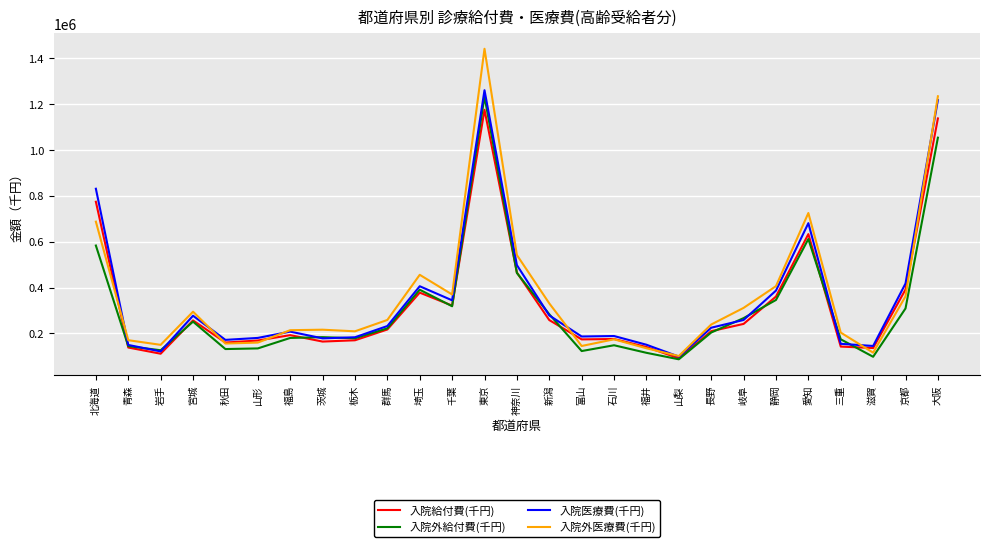

At how many categories does at least one series exceed 715562?

4